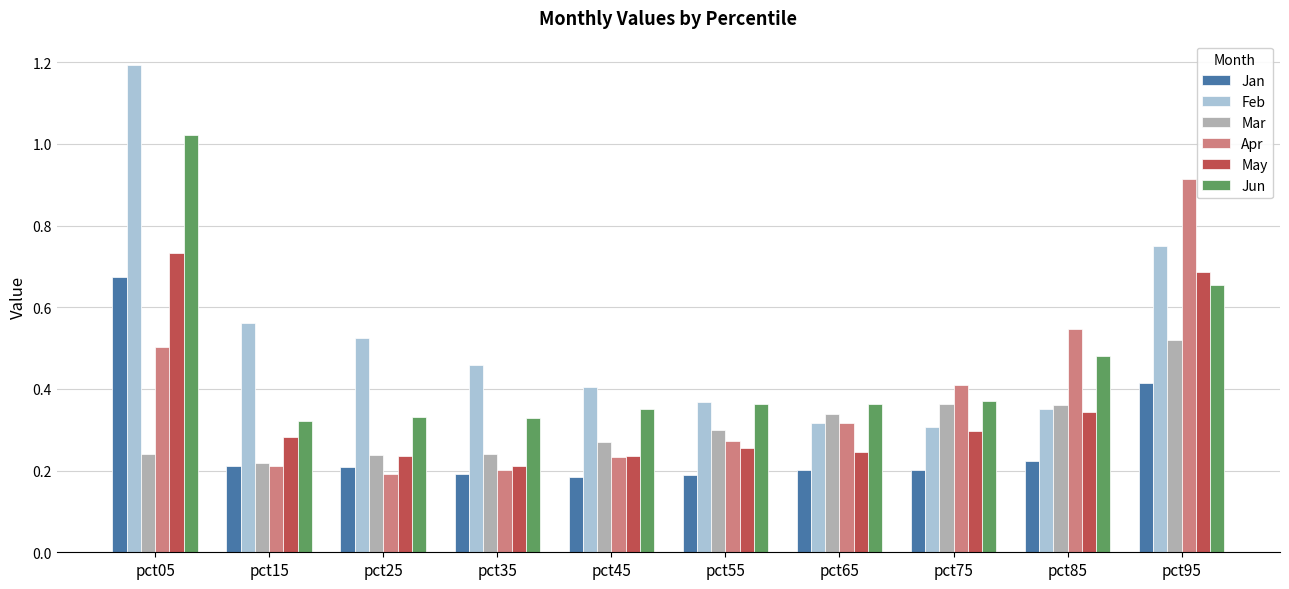

List the series in order of their peak value, highest first.

Feb, Jun, Apr, May, Jan, Mar